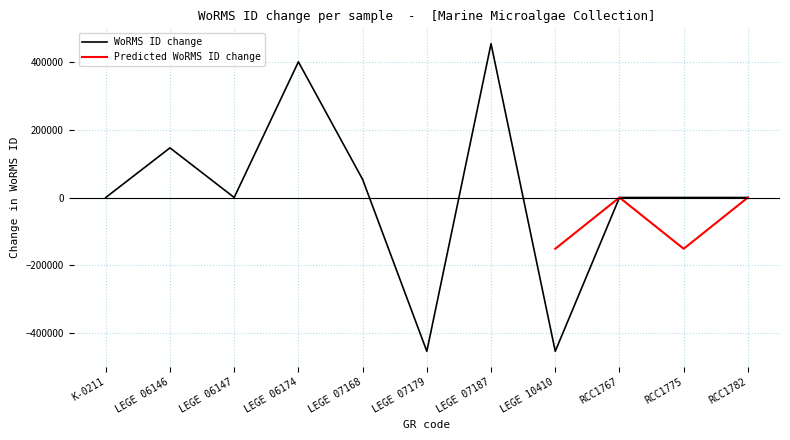

Which category has the highest value in the WoRMS ID change series?

LEGE 07187